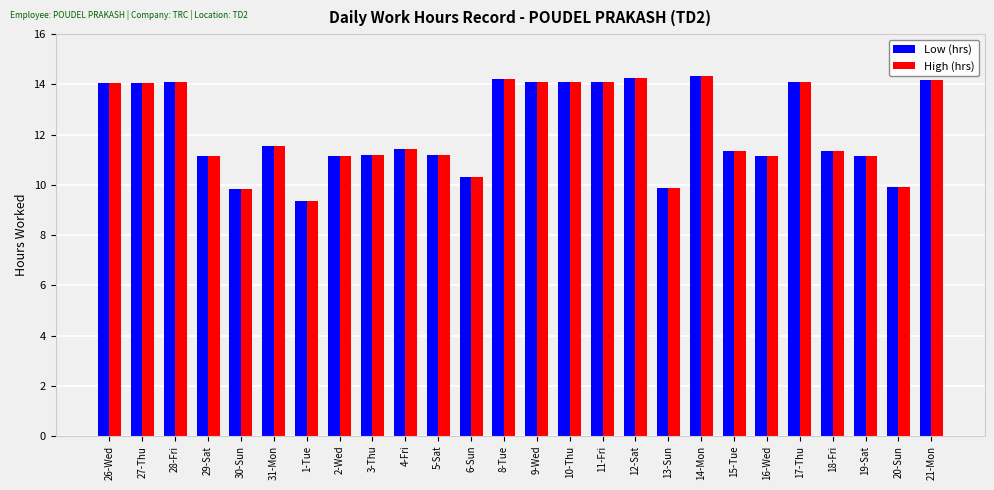

What is the sum of the Low (hrs) values at 2-Wed and 3-Thu?

22.4